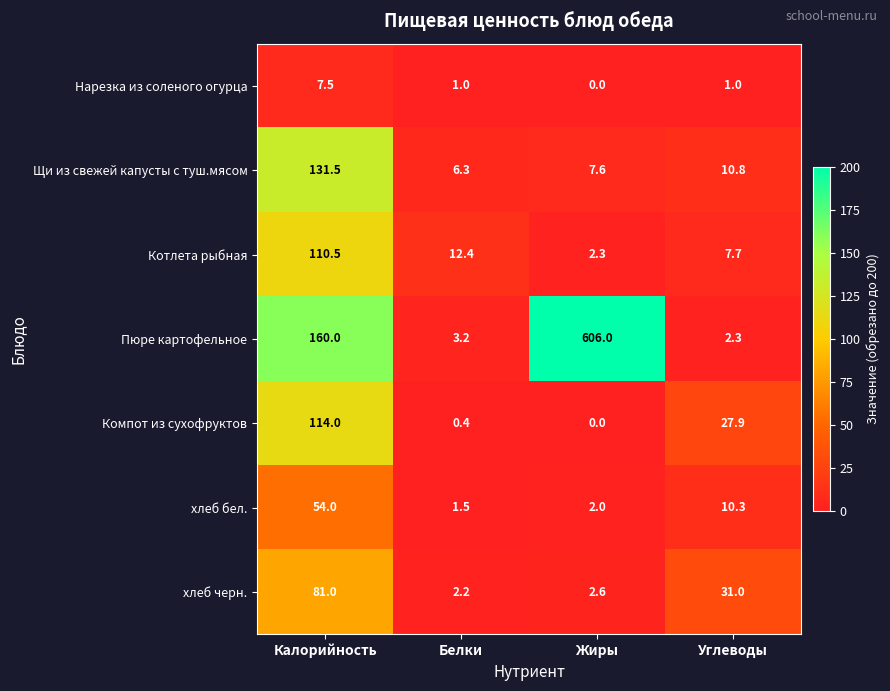

What is the difference between the Щи из свежей капусты с туш.мясом values at Калорийность and Углеводы?

120.7